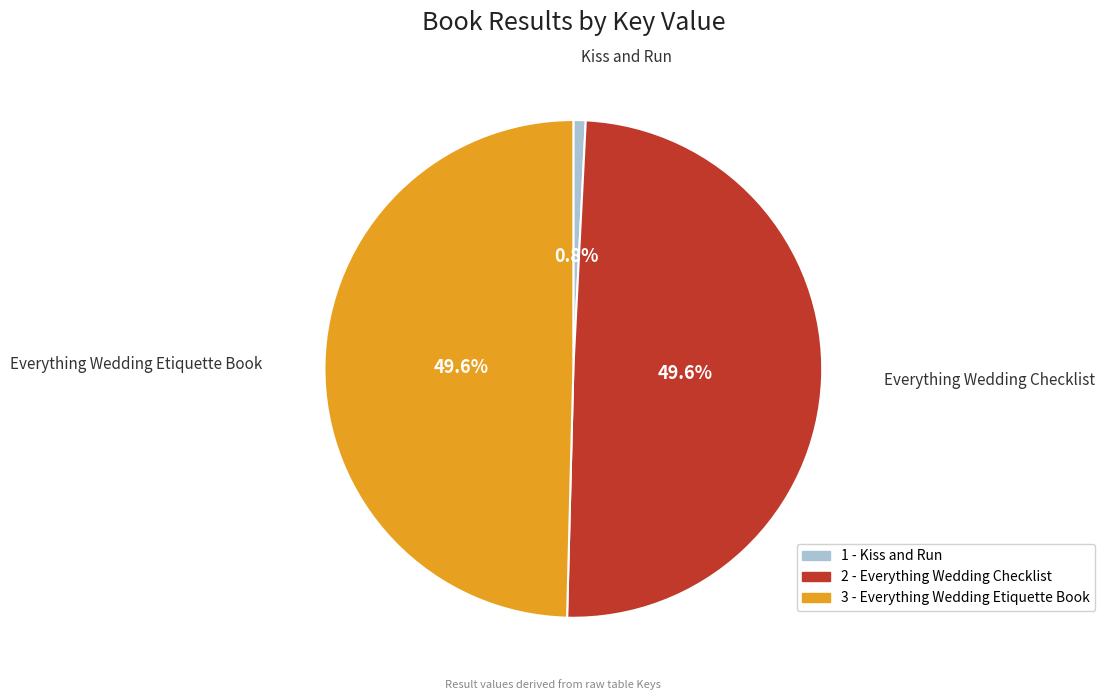

True or false: 3 - Everything Wedding Etiquette Book accounts for 50% of the total.

True